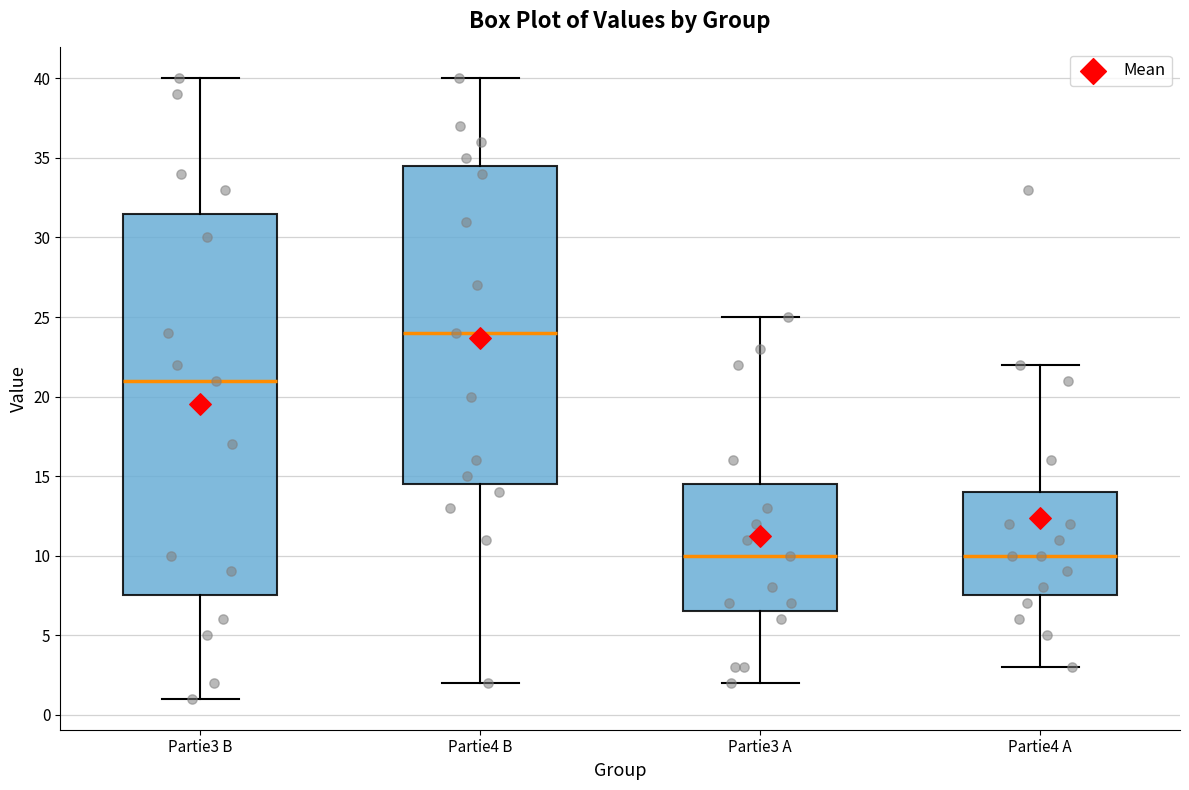

Which box's median line is the highest?

Partie4 B